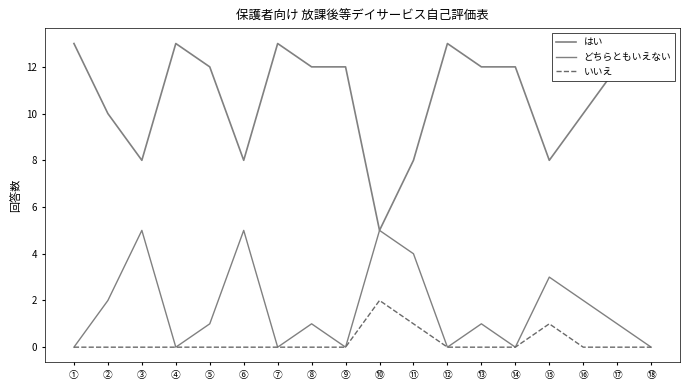

What is the difference between the いいえ values at ⑪ and ⑦?

1